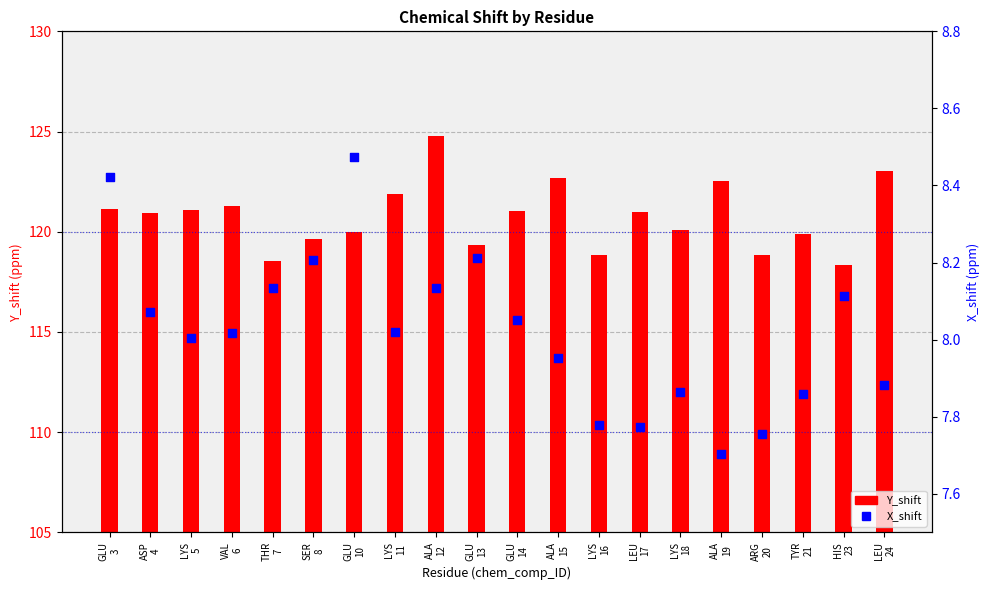

Which series contains the lowest Y value?

X_shift